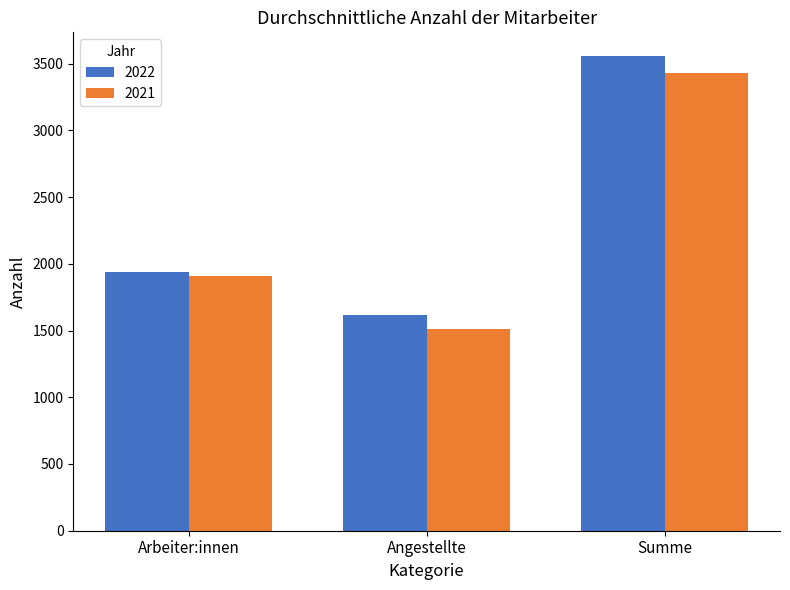

Rank the series at Angestellte from lowest to highest value.

2021, 2022